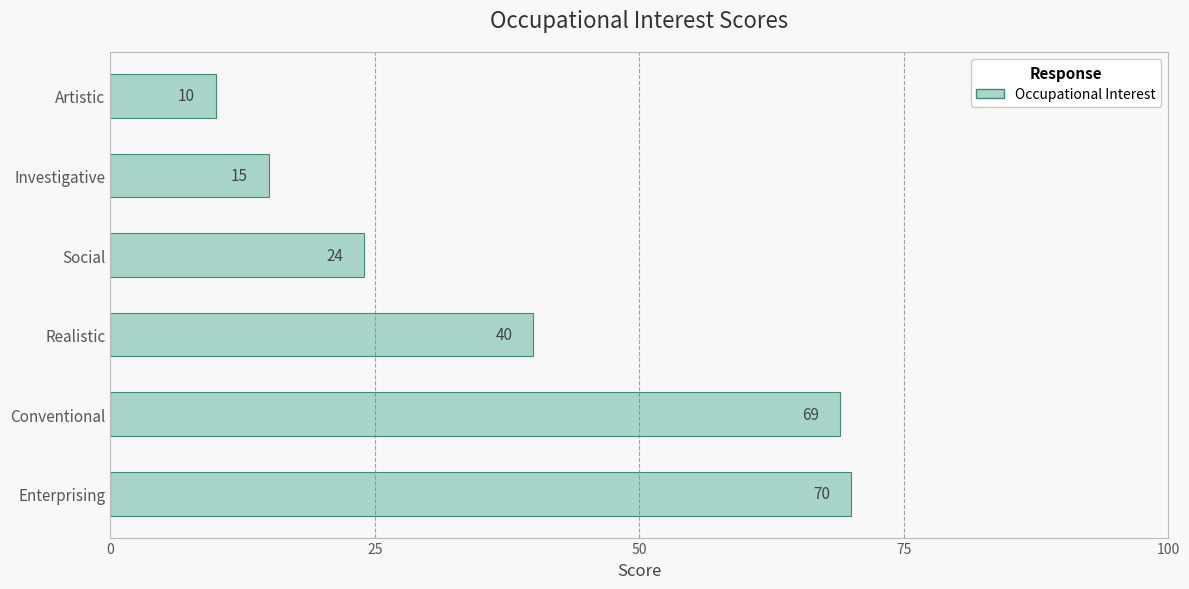

What is the maximum value shown in the chart?

70